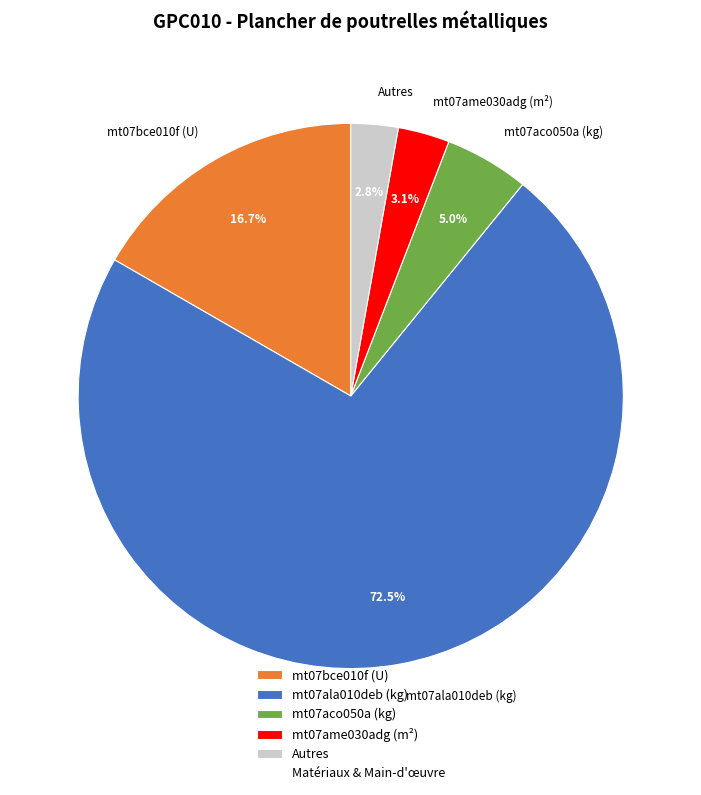

Is there any slice that represents more than half of the pie?

Yes